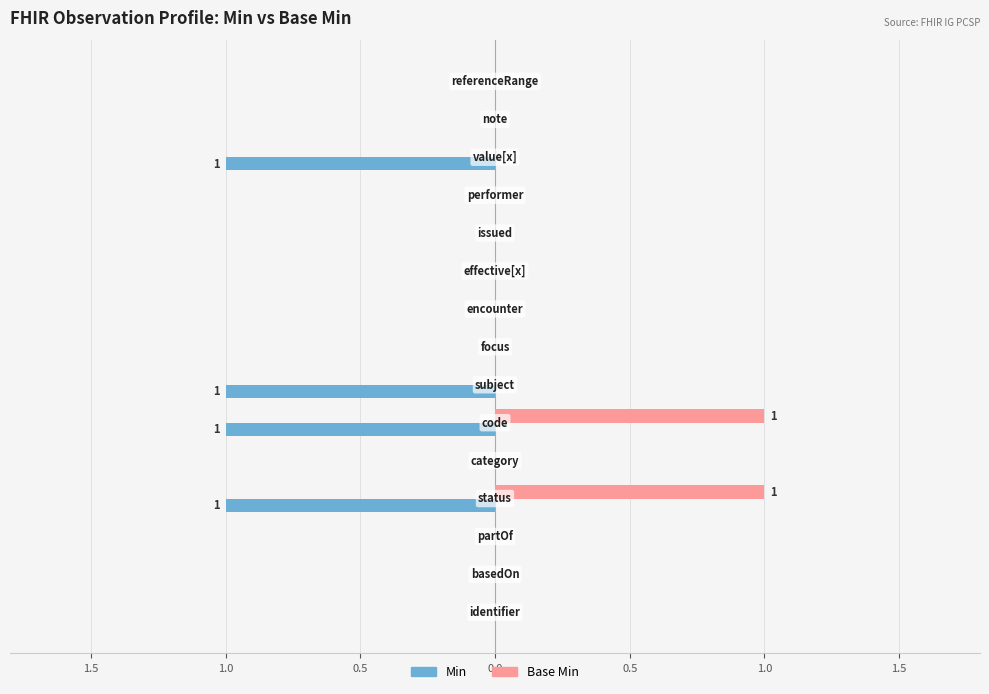

What are all the series names shown in the legend?

Min, Base Min